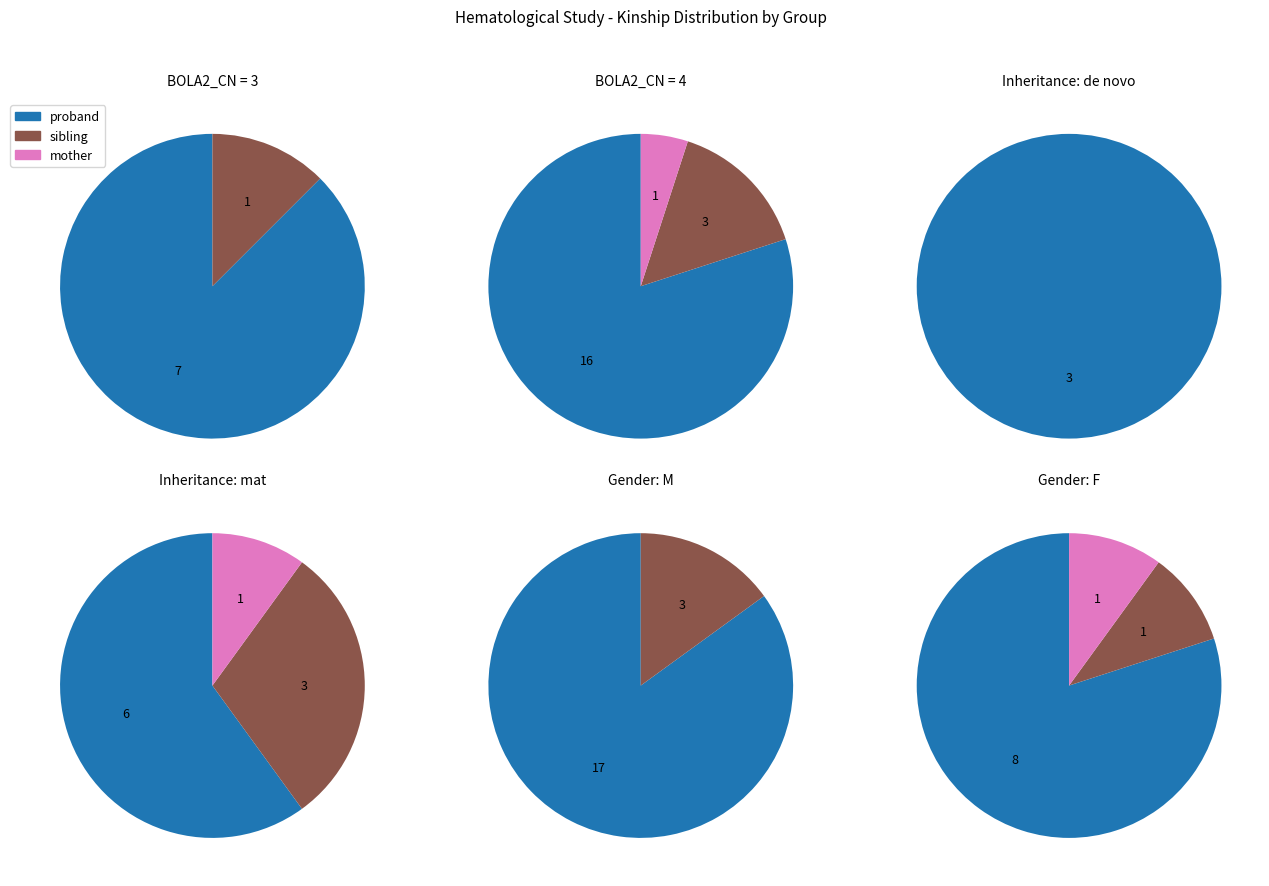

To the nearest percent, what is the average slice percentage?

33%